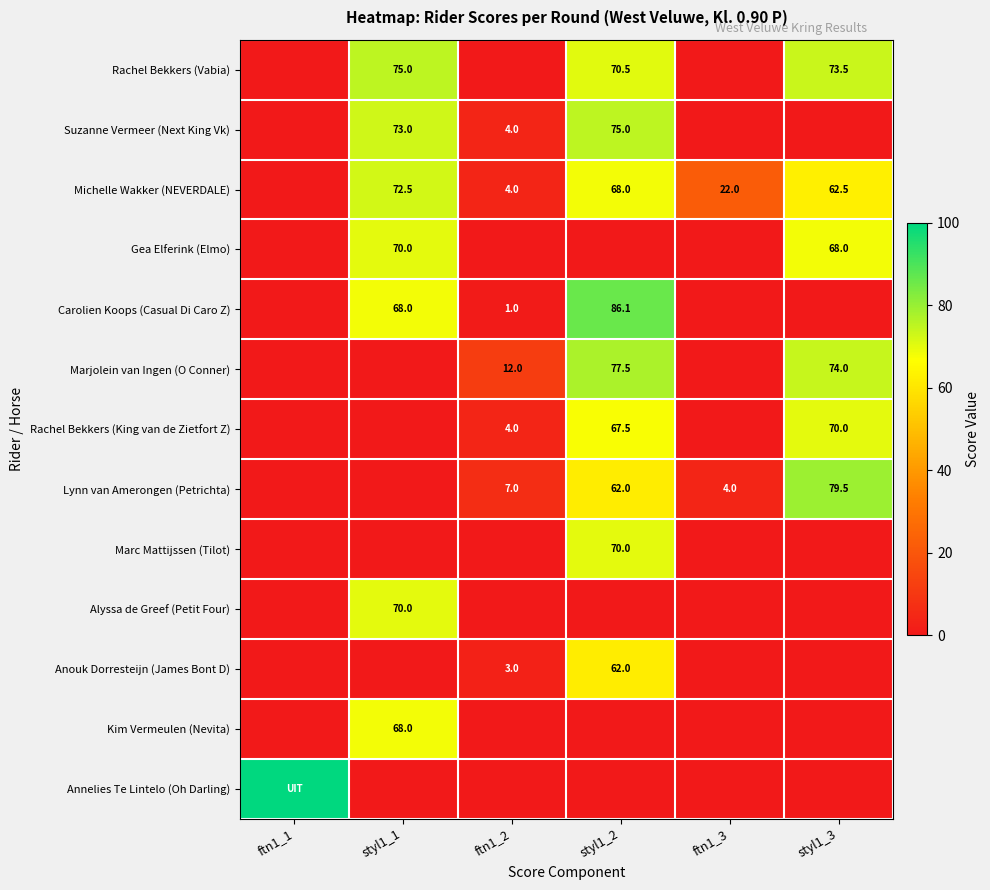

The value of Marjolein van Ingen (O Conner) at styl1_3 is 74.0. True or false?

True